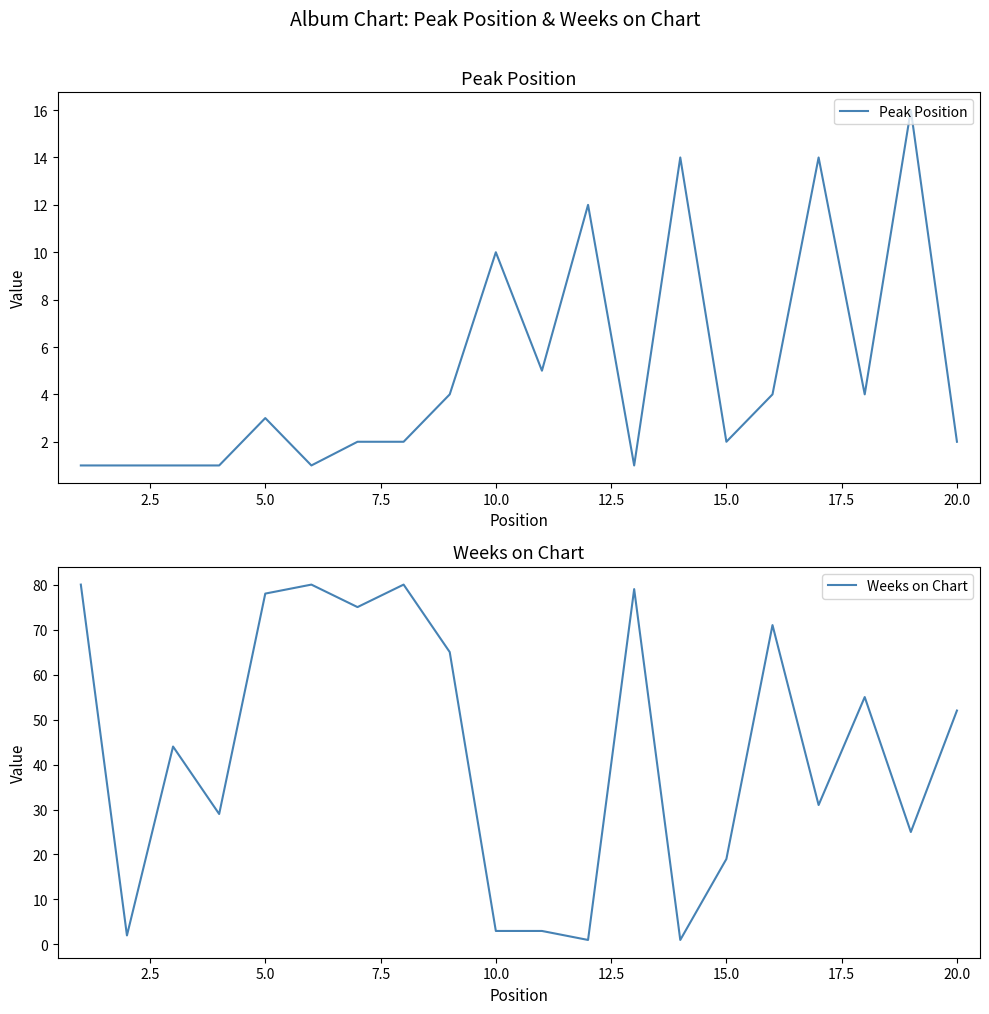

What is the average value of the Peak Position series?

5